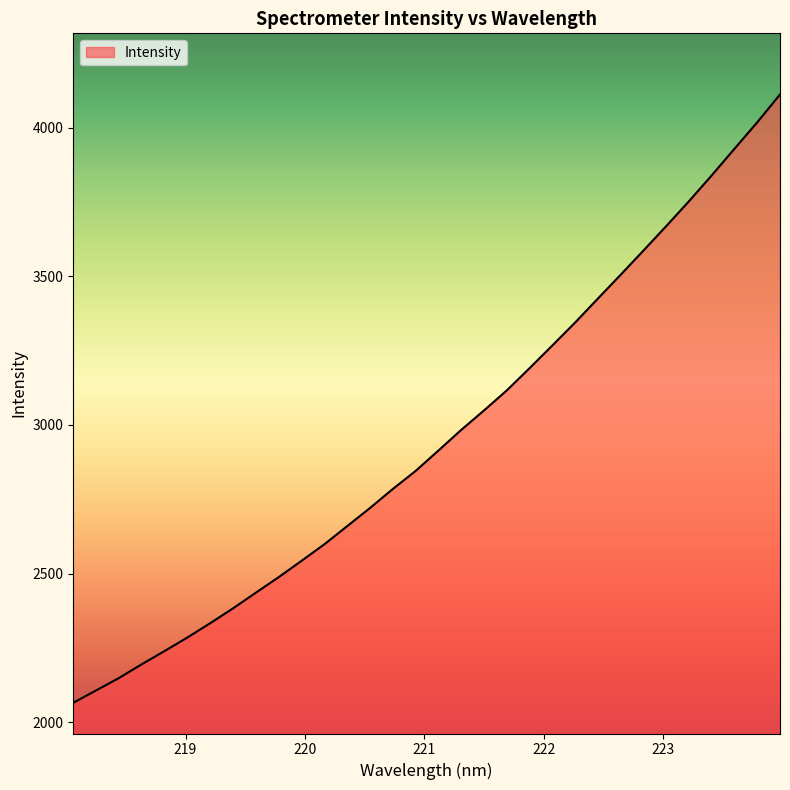

Reading left to right, extract all data points from this chart.

2066.3	2107.8	2149.4	2195.7	2240.1	2285.7	2333.7	2383.6	2436.2	2488.4	2543.2	2598.8	2659.7	2720.7	2784.5	2845.2	2913.7	2983.1	3048.5	3115.9	3190.6	3267.0	3344.0	3424.6	3504.8	3586.0	3668.2	3752.0	3839.0	3928.5	4017.5	4111.0